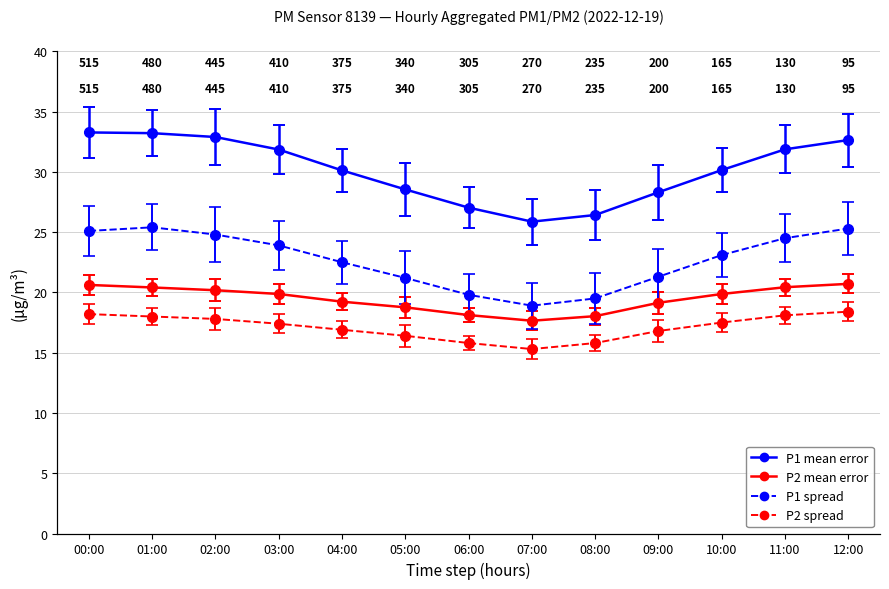

What is the greatest value displayed?

33.3